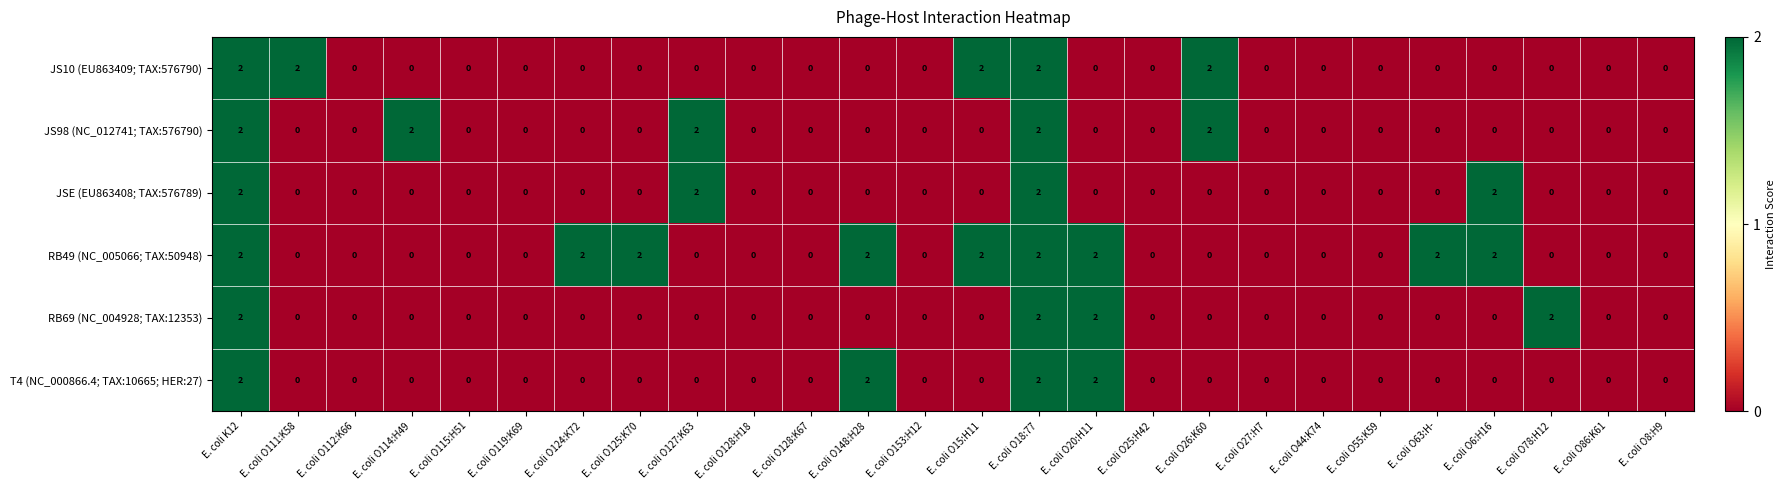

The RB69 (NC_004928; TAX:12353) series shows 2 at E. coli O78:H12. True or false?

True